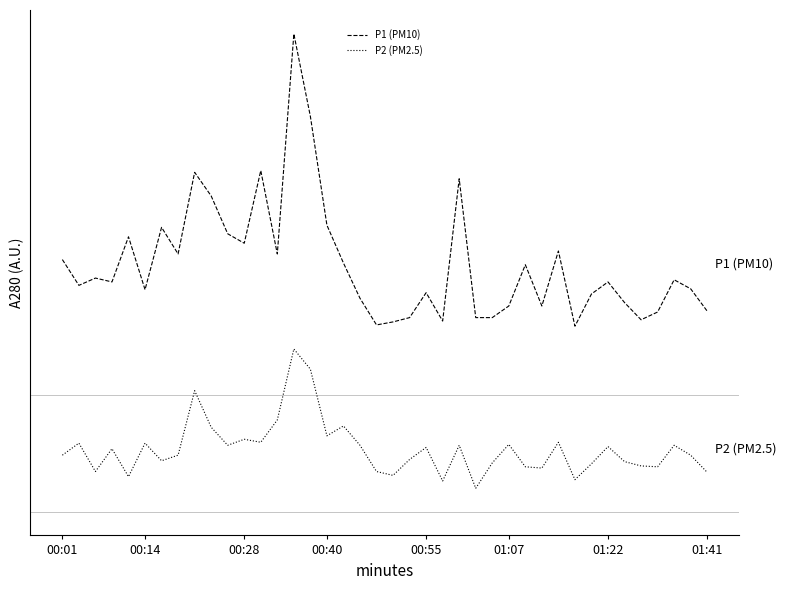

Does the chart have visible grid lines?

No